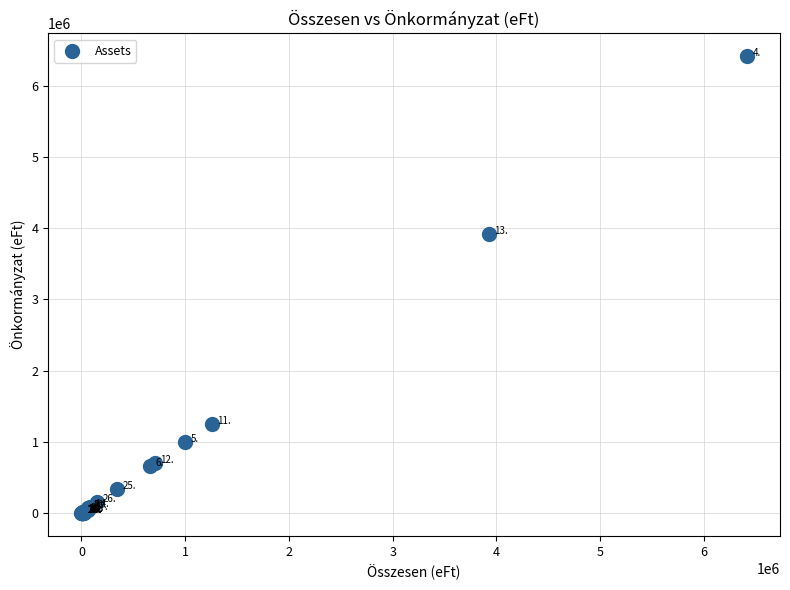

What Y value in the scatter plot is closest to 3206067?

3923543